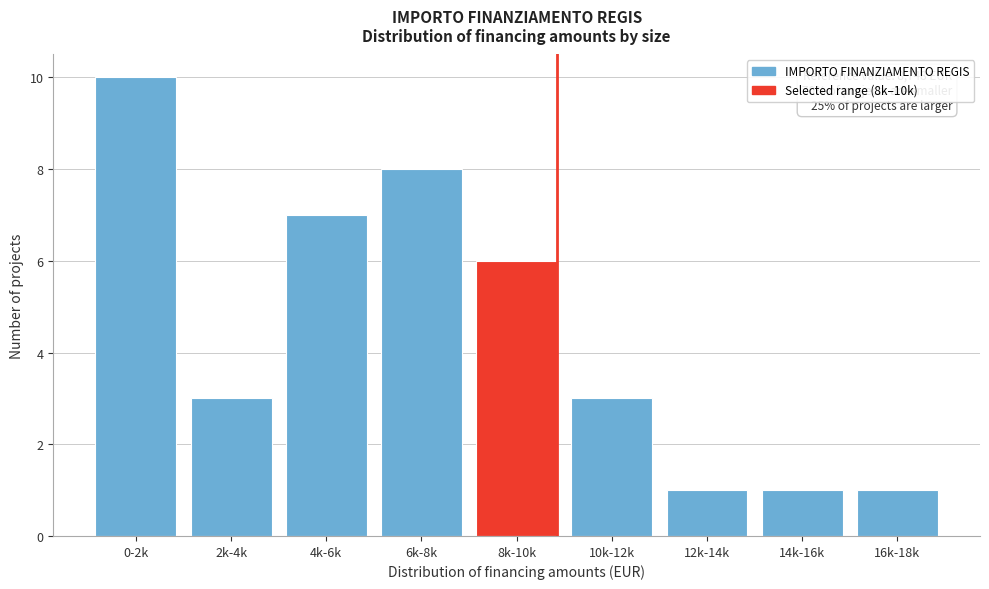

Reading left to right, list all the values displayed in this chart.

0-2k=10	2k-4k=3	4k-6k=7	6k-8k=8	8k-10k=6	10k-12k=3	12k-14k=1	14k-16k=1	16k-18k=1